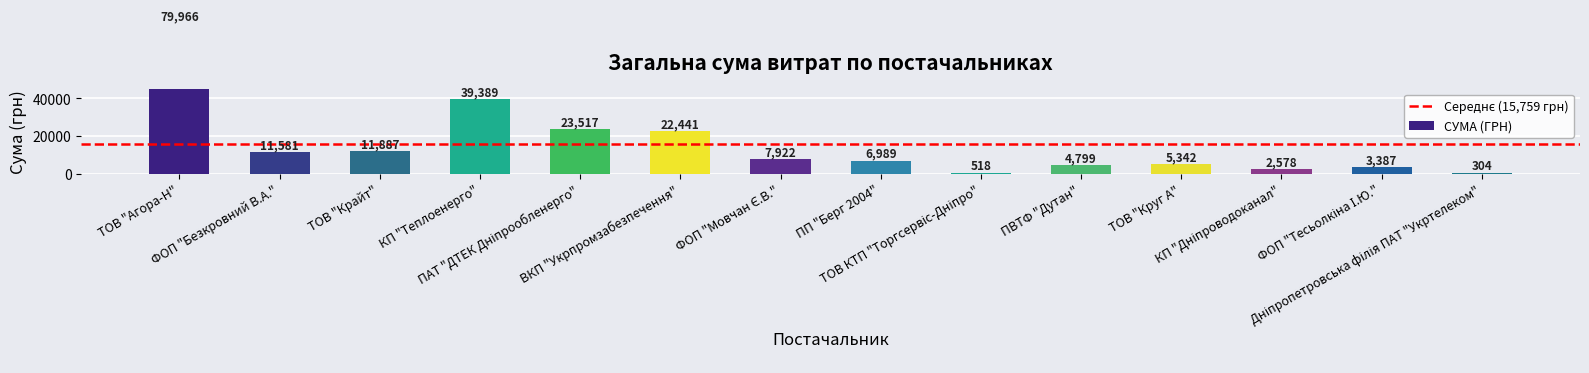

What is the sum of the values at ТОВ "Агора-Н" and Дніпропетровська філія ПАТ "Укртелеком"?

80269.8